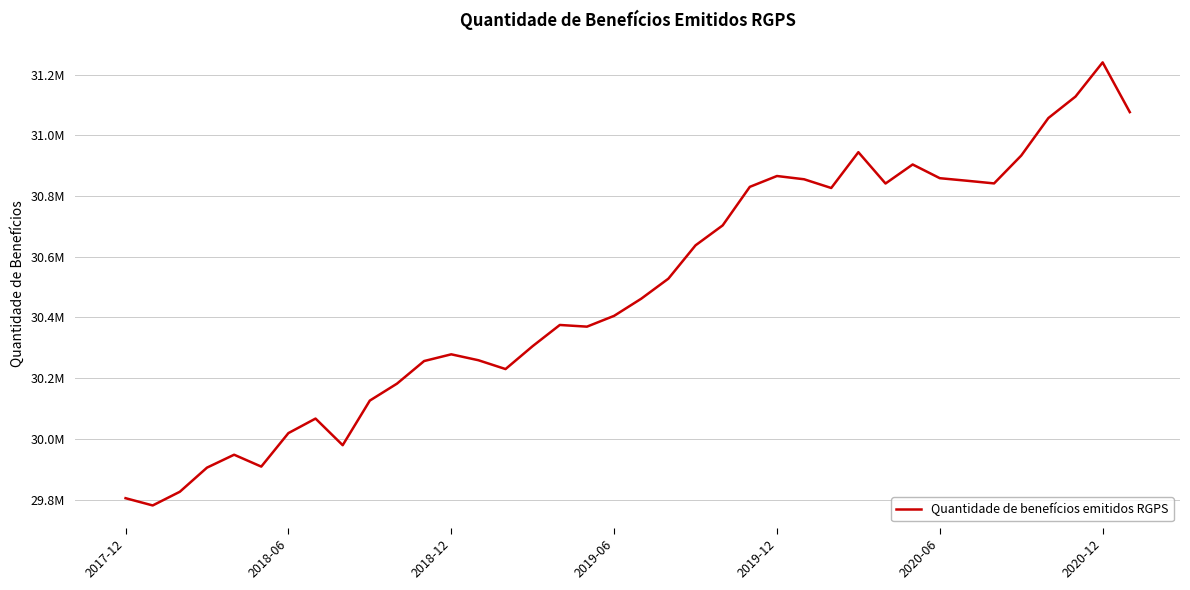

Does the chart have visible grid lines?

Yes